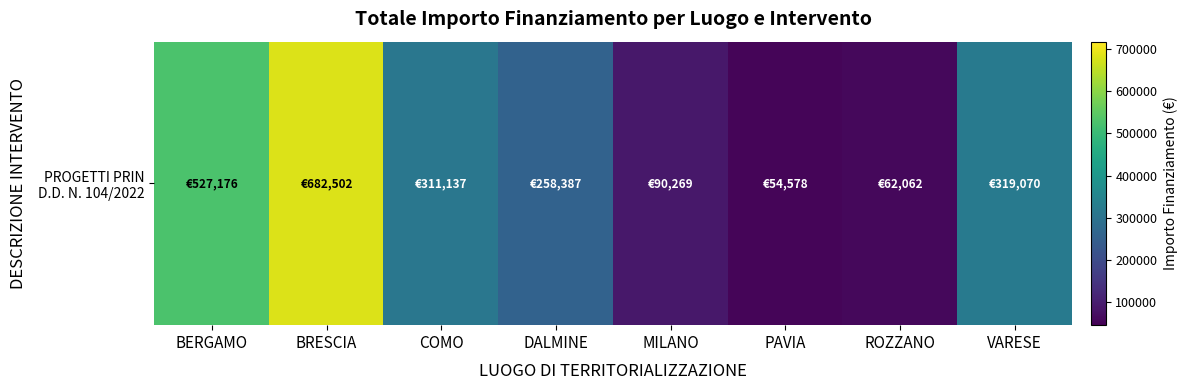

Reading right to left, what are all the values shown in this chart?

319070.1	62062.4	54577.6	90268.6	258386.7	311137.0	682502.5	527175.5